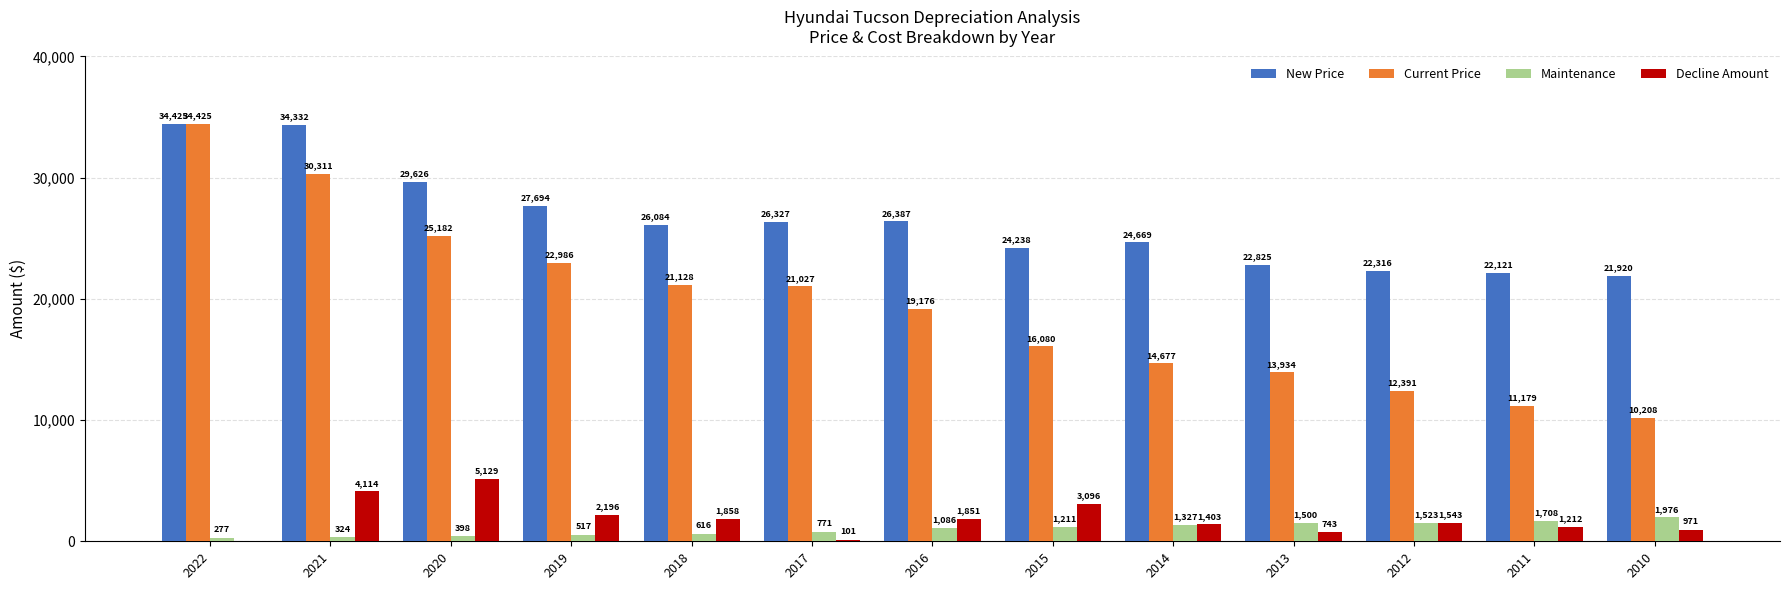

At which label does Maintenance reach its peak?

2010